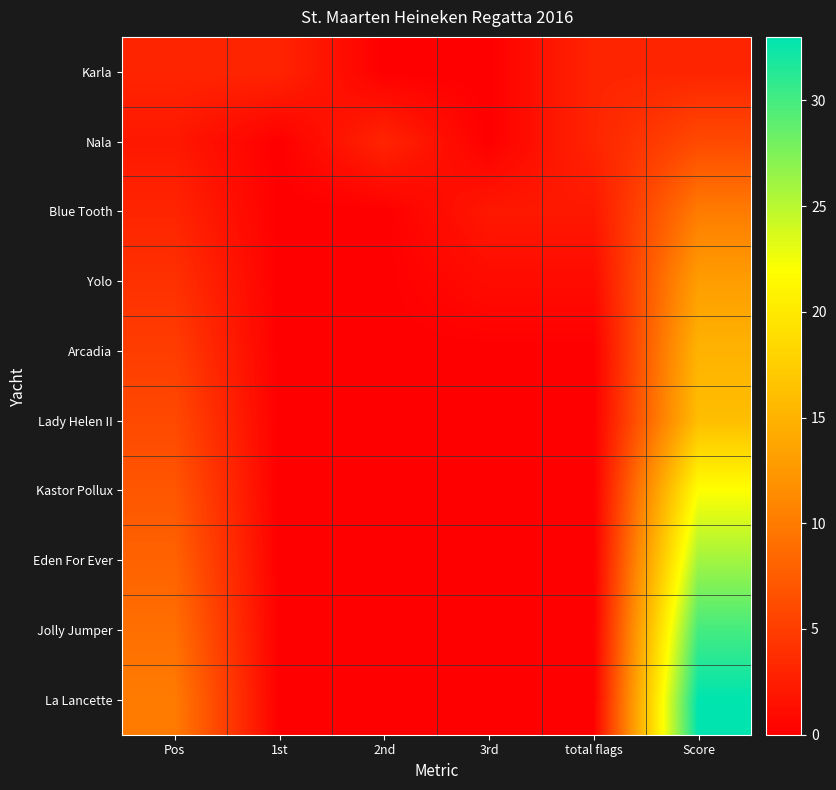

What is the average value of the Kastor Pollux series?

5